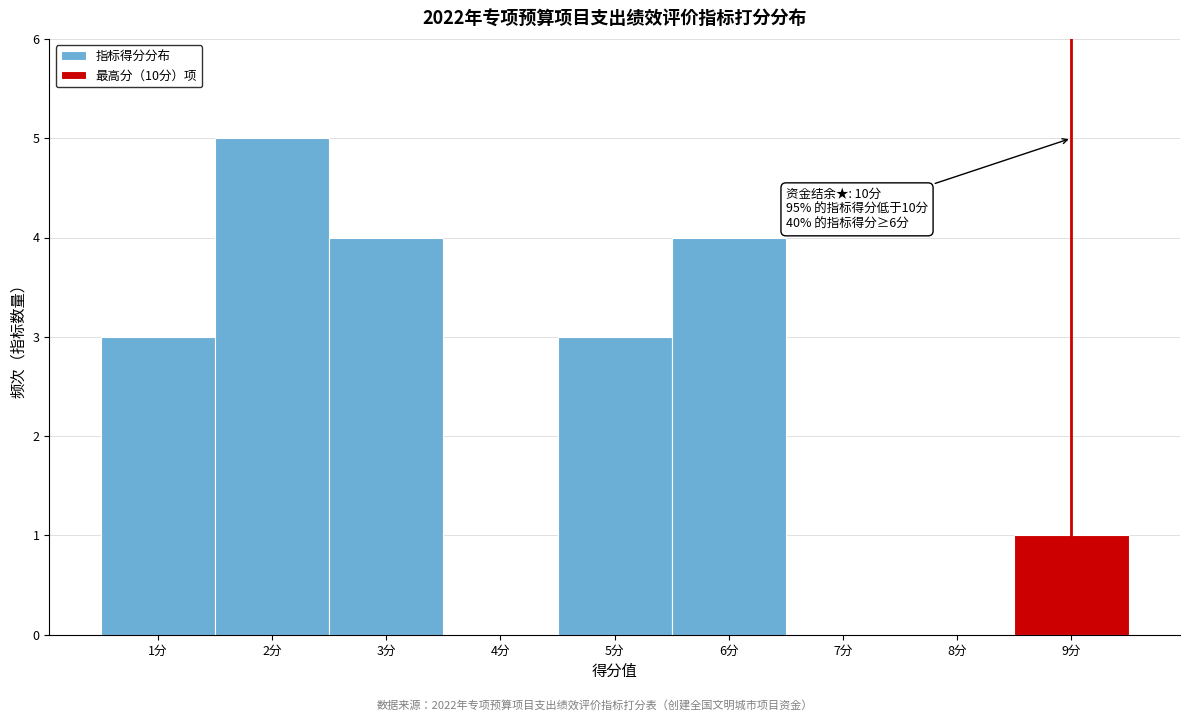

Reading right to left, transcribe all the data shown in this chart.

9分=1	8分=0	7分=0	6分=4	5分=3	4分=0	3分=4	2分=5	1分=3